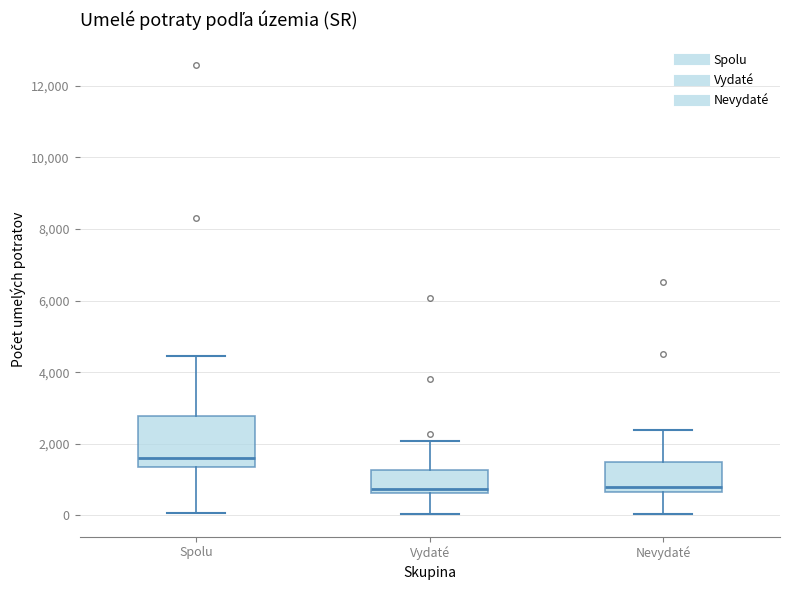

Reading left to right, transcribe this box plot: for each box, give where its median line is, the range the box spans, and where its two whiskers end, as read against the y-axis. The values are not printed on the chart, so give them approximately, as read against the axis.

Spolu: median 1600, box 1400 to 2800, whiskers 0 to 4400
Vydaté: median 800, box 600 to 1200, whiskers 0 to 2000
Nevydaté: median 800, box 600 to 1400, whiskers 0 to 2400